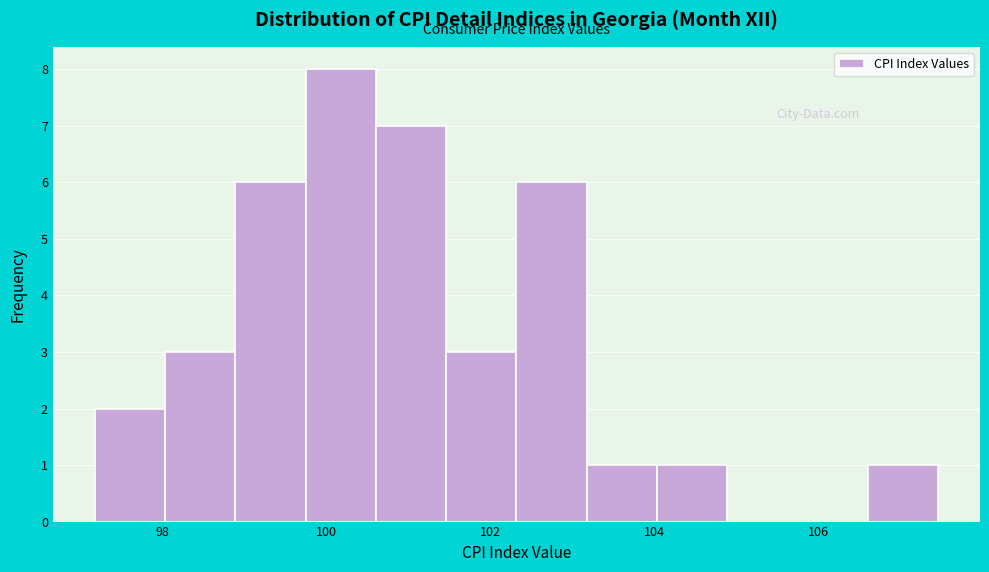

How tall is the bar that spans 103.2 to 104.0 on the x-axis? Neither the bar edges nor the heights are printed on the chart, so give them approximately, as read against the axes.

1